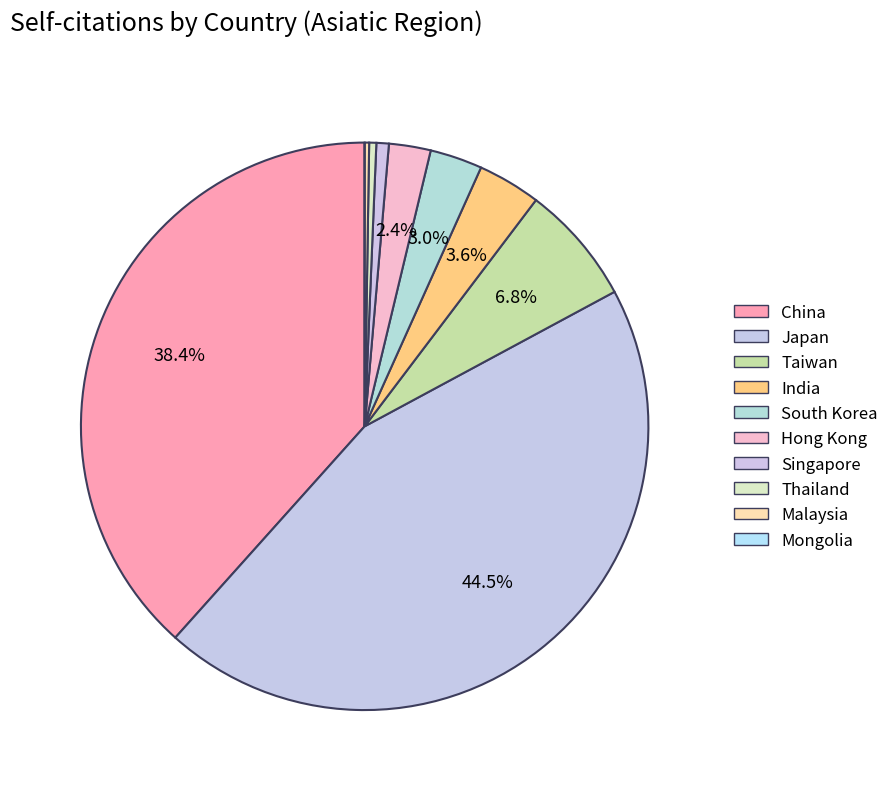

What is the smallest slice in the pie chart?

Mongolia